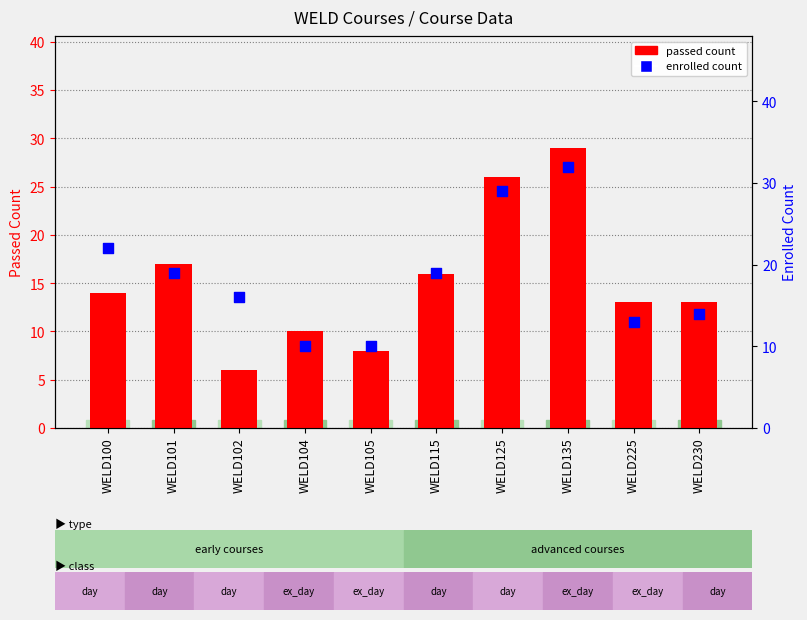

At which category is the sum across all series the highest?

WELD135